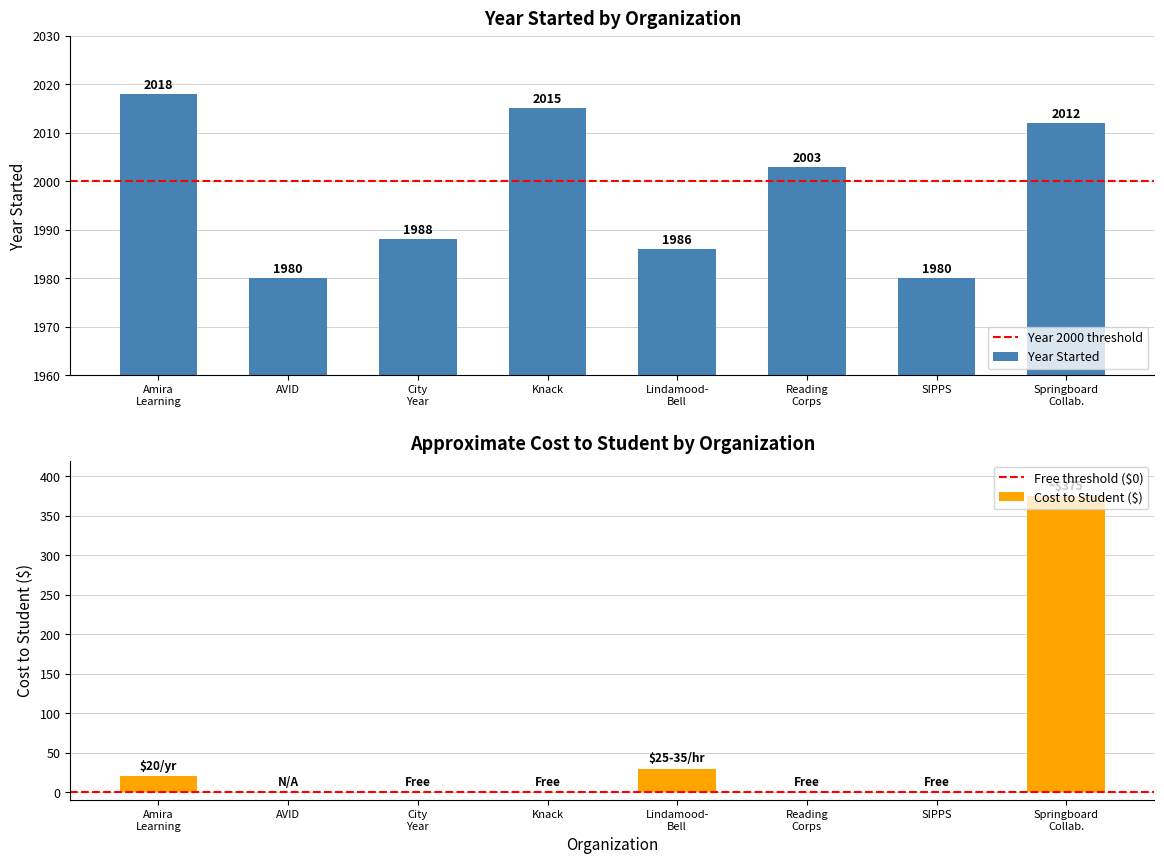

Where is the data nearest to the value 1999?

Reading Corps